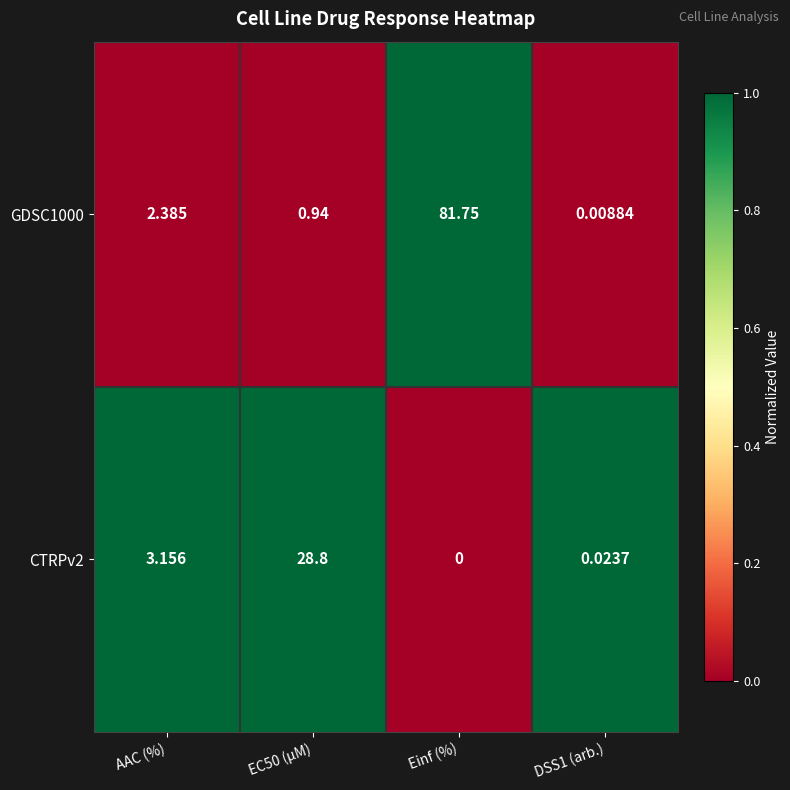

Which category has the highest value across all series?

Einf (%)